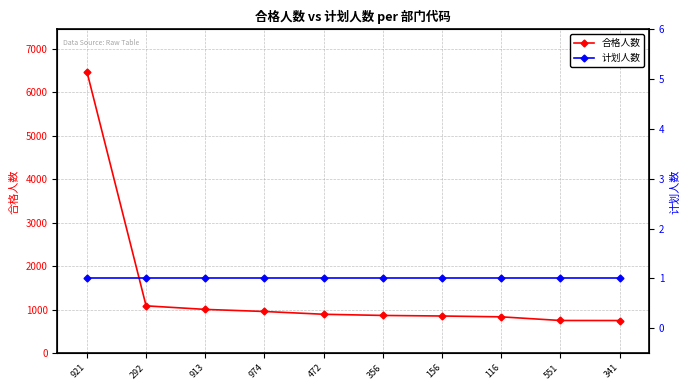

True or false: 合格人数 and 计划人数 cross at least once.

False